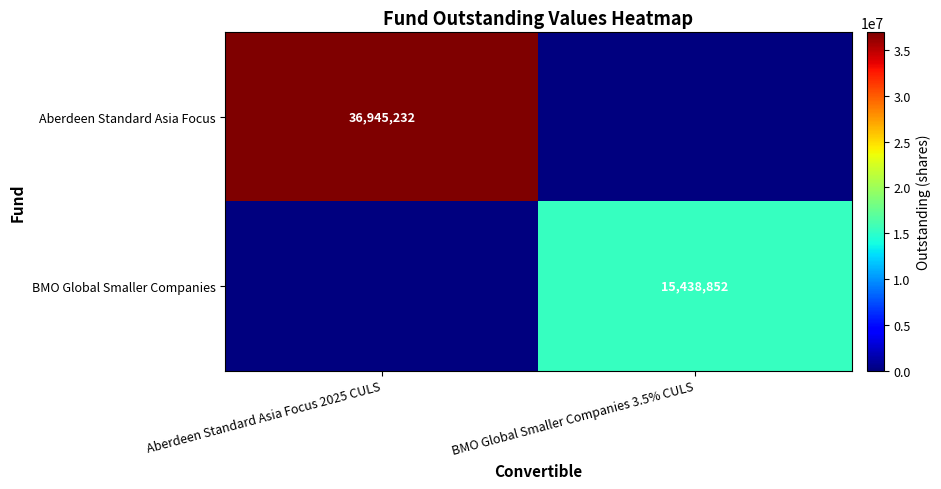

Is it true that BMO Global Smaller Companies equals 7618900 at BMO Global Smaller Companies 3.5% CULS?

False